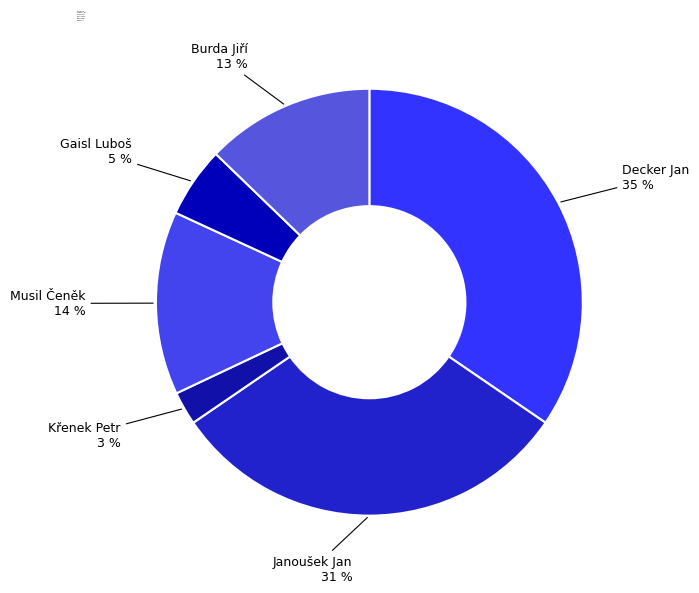

Does Decker Jan represent more than half of the total?

No